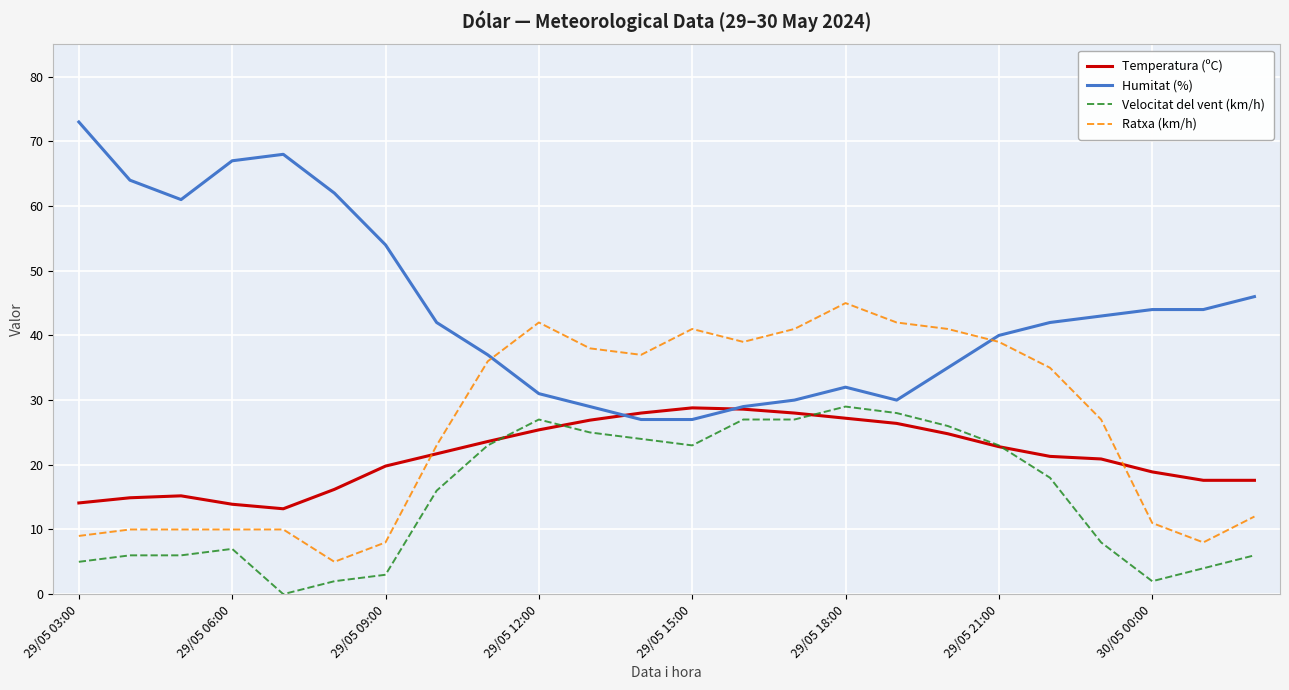

How many categories are shown in the chart?

24